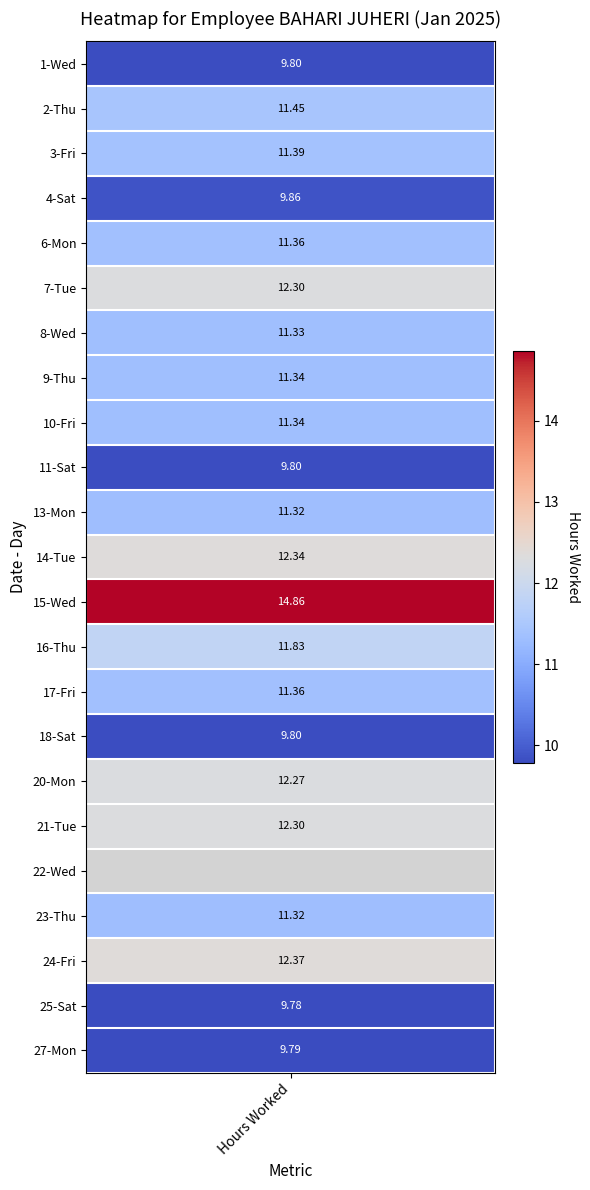

Is it true that Sat equals 0.0 at Day 16?

True